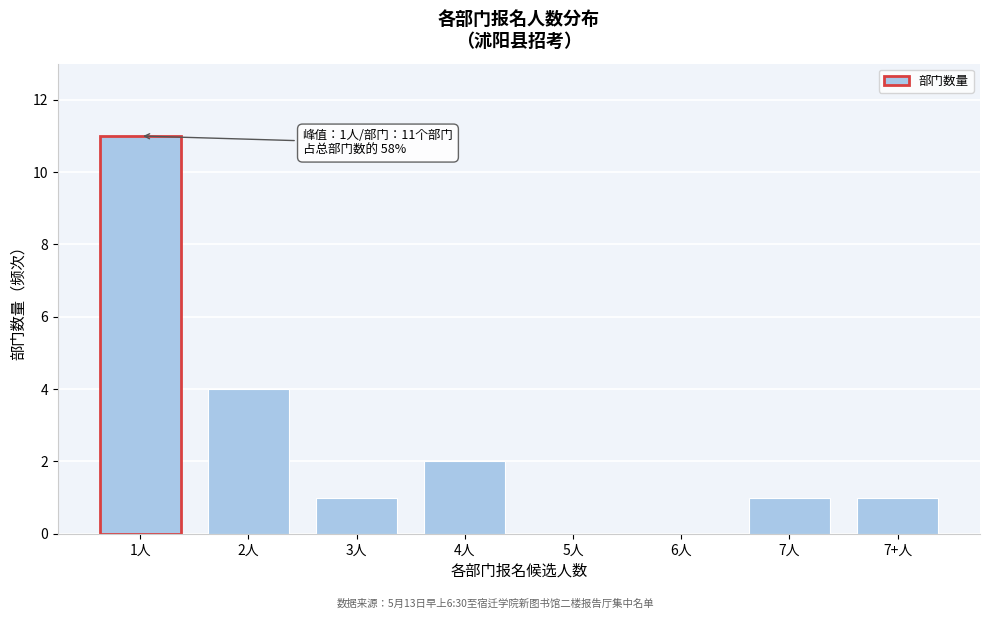

Reading left to right, extract all data points from this chart.

1人=11	2人=4	3人=1	4人=2	5人=0	6人=0	7人=1	7+人=1